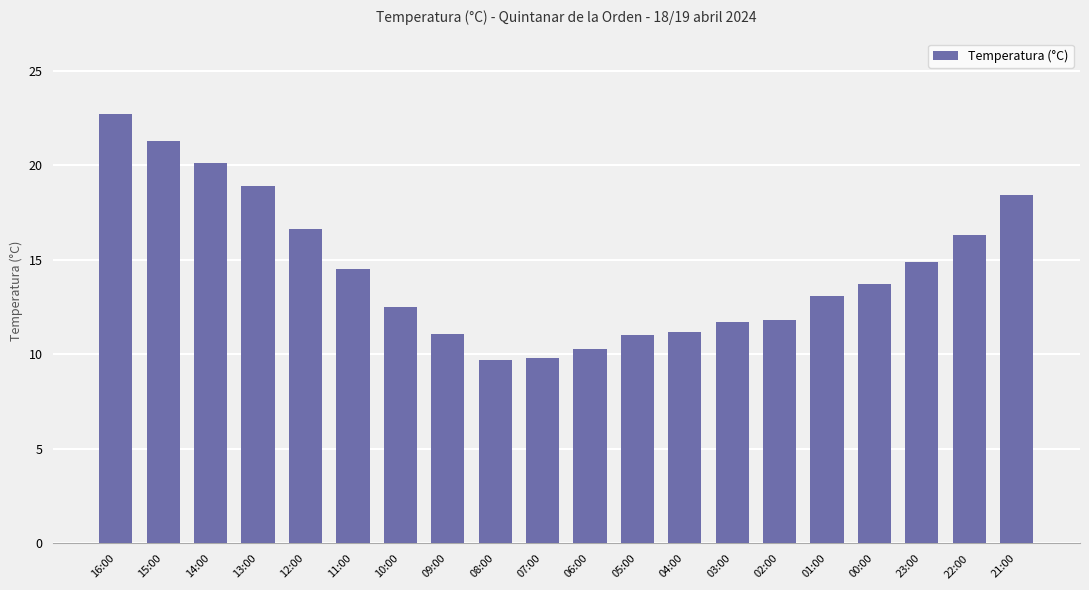

Which label corresponds to the largest value in the chart?

16:00